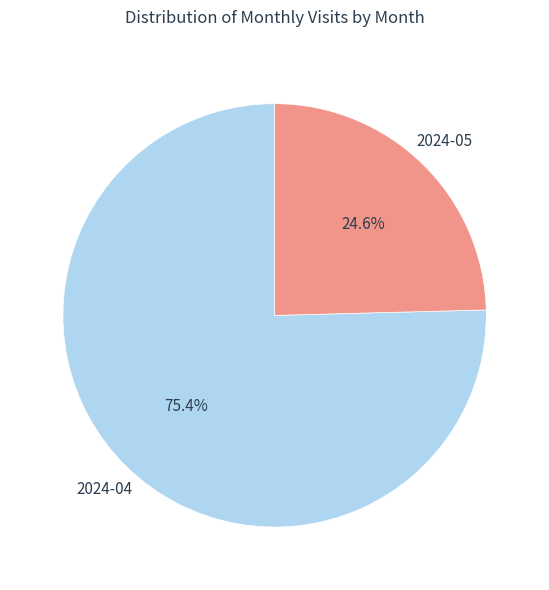

Is there any slice that represents more than half of the pie?

Yes